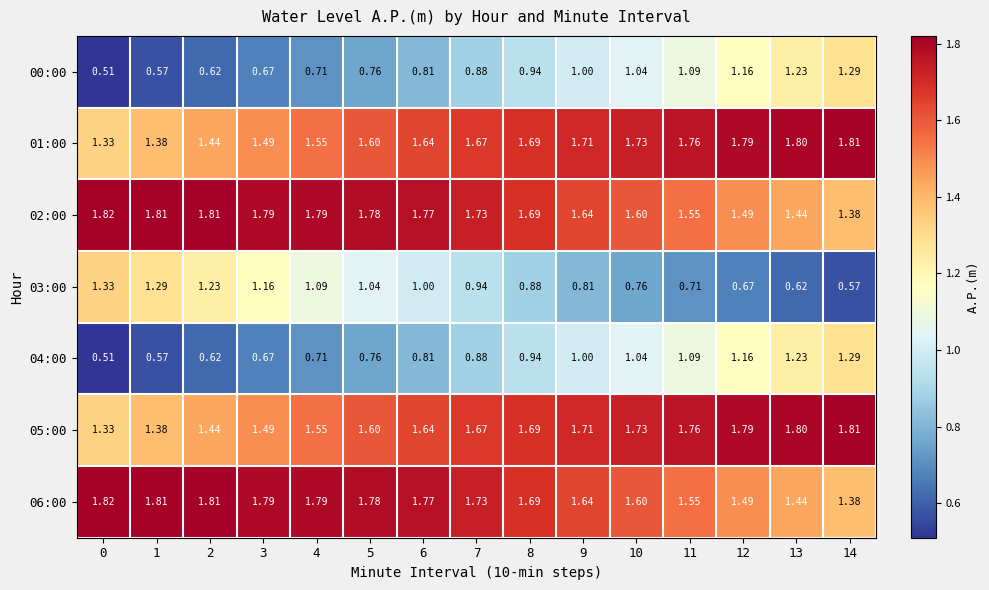

How many data points does each series have?

15